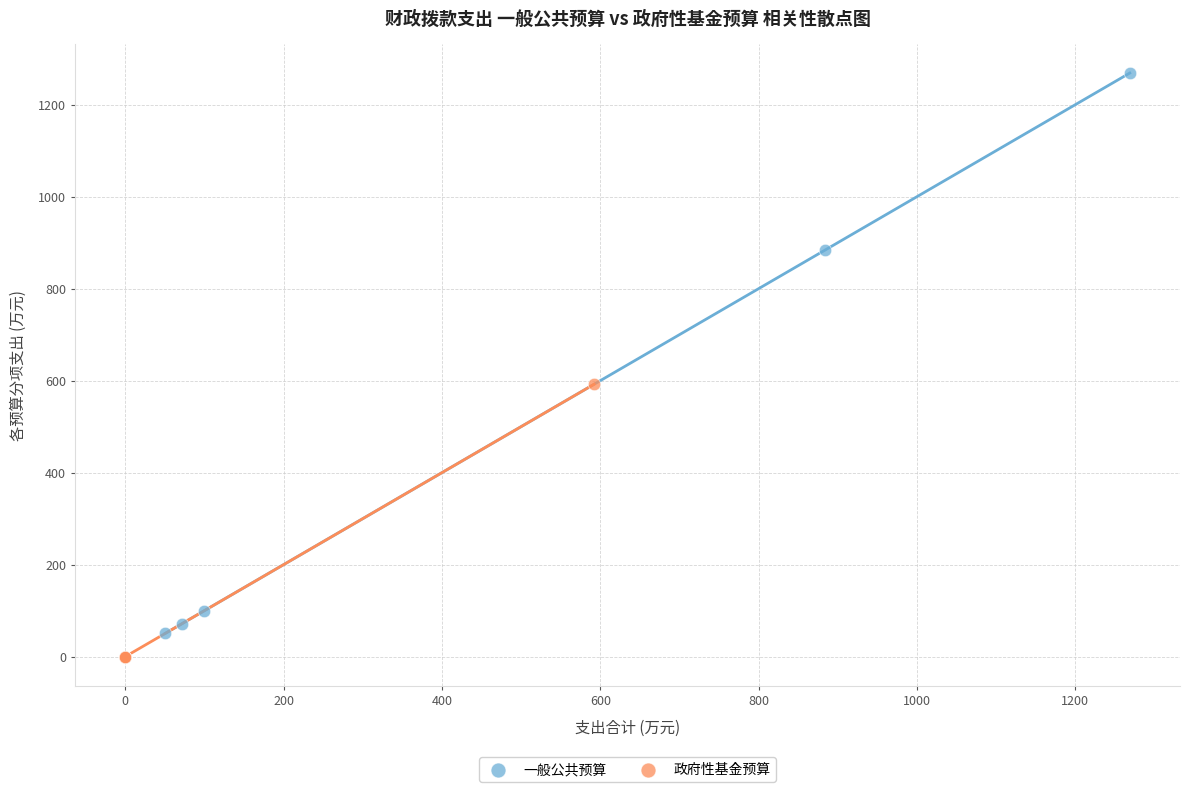

Which series reaches the minimum Y coordinate?

政府性基金预算